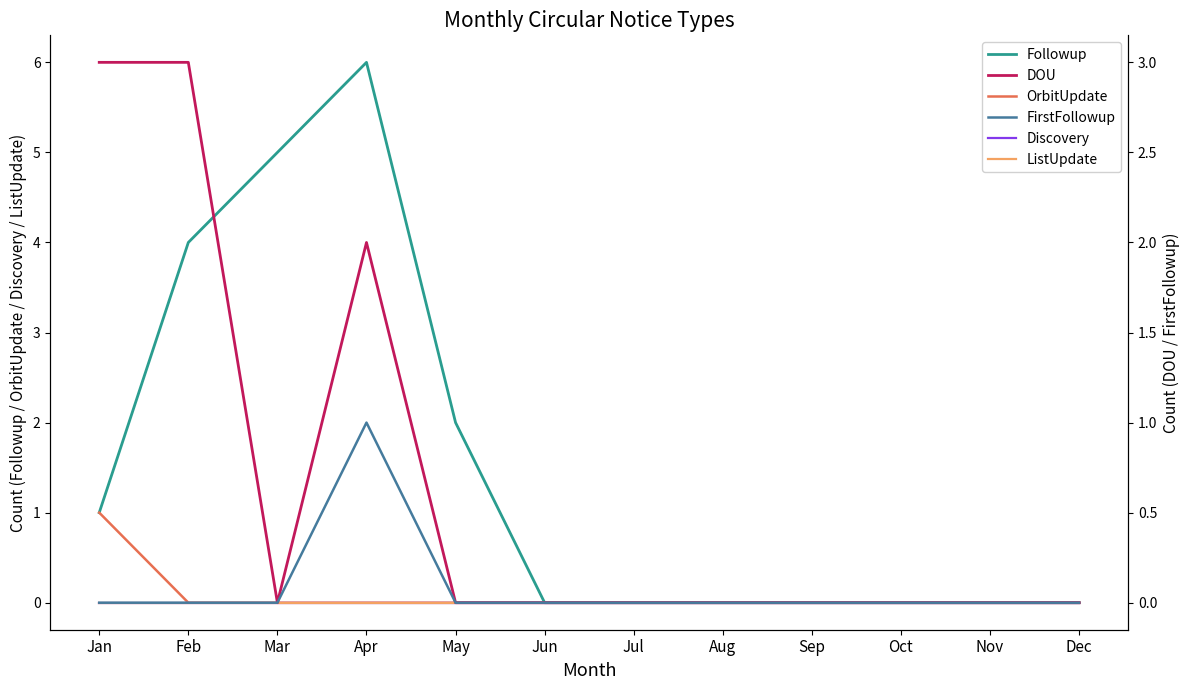

Rank the series at Jul from lowest to highest value.

Followup, OrbitUpdate, Discovery, ListUpdate, DOU, FirstFollowup